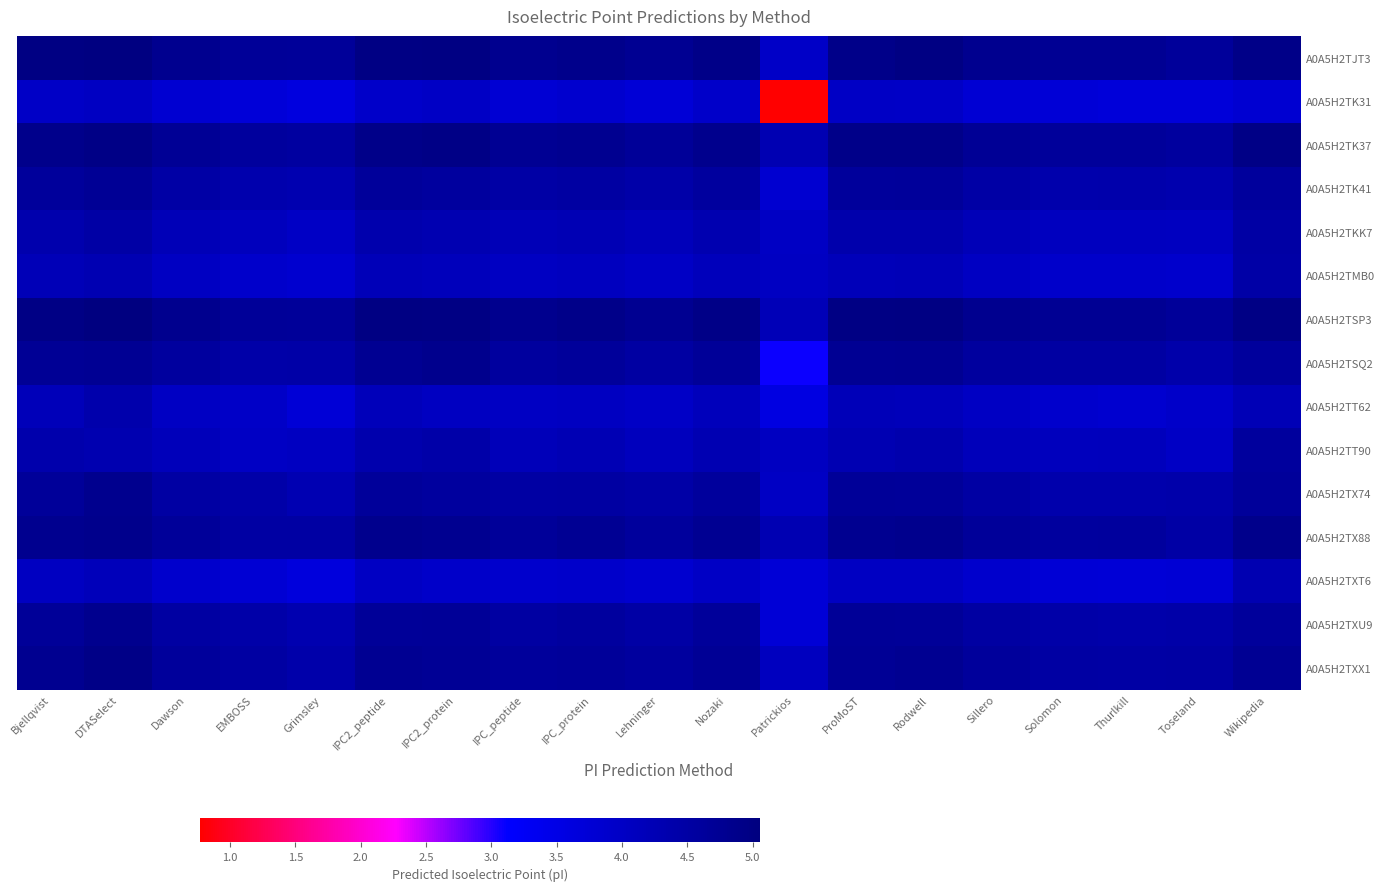

Reading left to right, what are all the values shown in this chart?

A0A5H2TJT3: Bjellqvist=5.0	DTASelect=5.0	Dawson=4.8	EMBOSS=4.7	Grimsley=4.7	IPC2_peptide=5.0	IPC2_protein=5.0	IPC_peptide=4.8	IPC_protein=4.9	Lehninger=4.8	Nozaki=4.9	Patrickios=4.0	ProMoST=4.9	Rodwell=5.0	Sillero=4.8	Solomon=4.7	Thurlkill=4.7	Toseland=4.6	Wikipedia=4.9
A0A5H2TK31: Bjellqvist=4.0	DTASelect=4.0	Dawson=3.8	EMBOSS=3.7	Grimsley=3.6	IPC2_peptide=3.9	IPC2_protein=4.0	IPC_peptide=3.8	IPC_protein=3.9	Lehninger=3.7	Nozaki=3.9	Patrickios=0.8	ProMoST=4.0	Rodwell=4.0	Sillero=3.8	Solomon=3.7	Thurlkill=3.7	Toseland=3.7	Wikipedia=3.8
A0A5H2TK37: Bjellqvist=4.9	DTASelect=5.0	Dawson=4.7	EMBOSS=4.6	Grimsley=4.6	IPC2_peptide=4.9	IPC2_protein=5.0	IPC_peptide=4.7	IPC_protein=4.8	Lehninger=4.7	Nozaki=4.8	Patrickios=4.3	ProMoST=4.9	Rodwell=4.9	Sillero=4.7	Solomon=4.6	Thurlkill=4.6	Toseland=4.6	Wikipedia=4.9
A0A5H2TK41: Bjellqvist=4.6	DTASelect=4.7	Dawson=4.5	EMBOSS=4.4	Grimsley=4.3	IPC2_peptide=4.6	IPC2_protein=4.6	IPC_peptide=4.5	IPC_protein=4.5	Lehninger=4.4	Nozaki=4.6	Patrickios=3.8	ProMoST=4.6	Rodwell=4.6	Sillero=4.5	Solomon=4.4	Thurlkill=4.4	Toseland=4.3	Wikipedia=4.6
A0A5H2TKK7: Bjellqvist=4.4	DTASelect=4.5	Dawson=4.2	EMBOSS=4.1	Grimsley=4.0	IPC2_peptide=4.4	IPC2_protein=4.3	IPC_peptide=4.2	IPC_protein=4.3	Lehninger=4.2	Nozaki=4.3	Patrickios=4.0	ProMoST=4.4	Rodwell=4.4	Sillero=4.2	Solomon=4.1	Thurlkill=4.1	Toseland=4.1	Wikipedia=4.5
A0A5H2TMB0: Bjellqvist=4.2	DTASelect=4.3	Dawson=4.0	EMBOSS=3.9	Grimsley=3.8	IPC2_peptide=4.2	IPC2_protein=4.1	IPC_peptide=4.0	IPC_protein=4.1	Lehninger=4.0	Nozaki=4.1	Patrickios=4.0	ProMoST=4.2	Rodwell=4.2	Sillero=4.0	Solomon=3.9	Thurlkill=3.9	Toseland=3.9	Wikipedia=4.5
A0A5H2TSP3: Bjellqvist=5.0	DTASelect=5.1	Dawson=4.8	EMBOSS=4.7	Grimsley=4.7	IPC2_peptide=5.0	IPC2_protein=5.0	IPC_peptide=4.8	IPC_protein=4.9	Lehninger=4.8	Nozaki=4.9	Patrickios=4.2	ProMoST=5.0	Rodwell=5.0	Sillero=4.8	Solomon=4.7	Thurlkill=4.7	Toseland=4.7	Wikipedia=5.0
A0A5H2TSQ2: Bjellqvist=4.7	DTASelect=4.7	Dawson=4.6	EMBOSS=4.4	Grimsley=4.4	IPC2_peptide=4.8	IPC2_protein=4.8	IPC_peptide=4.6	IPC_protein=4.6	Lehninger=4.5	Nozaki=4.7	Patrickios=3.1	ProMoST=4.7	Rodwell=4.8	Sillero=4.6	Solomon=4.5	Thurlkill=4.5	Toseland=4.4	Wikipedia=4.6
A0A5H2TT62: Bjellqvist=4.2	DTASelect=4.4	Dawson=4.0	EMBOSS=4.0	Grimsley=3.7	IPC2_peptide=4.2	IPC2_protein=4.0	IPC_peptide=4.0	IPC_protein=4.0	Lehninger=4.0	Nozaki=4.1	Patrickios=3.6	ProMoST=4.2	Rodwell=4.2	Sillero=4.0	Solomon=3.9	Thurlkill=3.8	Toseland=3.9	Wikipedia=4.2
A0A5H2TT90: Bjellqvist=4.4	DTASelect=4.3	Dawson=4.2	EMBOSS=4.0	Grimsley=4.0	IPC2_peptide=4.4	IPC2_protein=4.4	IPC_peptide=4.2	IPC_protein=4.3	Lehninger=4.1	Nozaki=4.3	Patrickios=4.1	ProMoST=4.3	Rodwell=4.4	Sillero=4.2	Solomon=4.1	Thurlkill=4.1	Toseland=4.0	Wikipedia=4.6
A0A5H2TX74: Bjellqvist=4.7	DTASelect=4.8	Dawson=4.5	EMBOSS=4.4	Grimsley=4.3	IPC2_peptide=4.6	IPC2_protein=4.6	IPC_peptide=4.5	IPC_protein=4.5	Lehninger=4.5	Nozaki=4.6	Patrickios=4.0	ProMoST=4.7	Rodwell=4.7	Sillero=4.5	Solomon=4.4	Thurlkill=4.4	Toseland=4.4	Wikipedia=4.6
A0A5H2TX88: Bjellqvist=4.8	DTASelect=4.9	Dawson=4.7	EMBOSS=4.5	Grimsley=4.5	IPC2_peptide=4.8	IPC2_protein=4.8	IPC_peptide=4.7	IPC_protein=4.7	Lehninger=4.6	Nozaki=4.8	Patrickios=4.3	ProMoST=4.8	Rodwell=4.8	Sillero=4.7	Solomon=4.6	Thurlkill=4.6	Toseland=4.5	Wikipedia=4.9
A0A5H2TXT6: Bjellqvist=4.0	DTASelect=4.2	Dawson=3.9	EMBOSS=3.8	Grimsley=3.6	IPC2_peptide=4.0	IPC2_protein=3.9	IPC_peptide=3.9	IPC_protein=3.9	Lehninger=3.8	Nozaki=4.0	Patrickios=3.7	ProMoST=4.0	Rodwell=4.0	Sillero=3.9	Solomon=3.8	Thurlkill=3.7	Toseland=3.8	Wikipedia=4.3
A0A5H2TXU9: Bjellqvist=4.7	DTASelect=4.8	Dawson=4.5	EMBOSS=4.4	Grimsley=4.3	IPC2_peptide=4.7	IPC2_protein=4.7	IPC_peptide=4.5	IPC_protein=4.6	Lehninger=4.5	Nozaki=4.6	Patrickios=3.7	ProMoST=4.7	Rodwell=4.7	Sillero=4.5	Solomon=4.4	Thurlkill=4.4	Toseland=4.4	Wikipedia=4.6
A0A5H2TXX1: Bjellqvist=4.8	DTASelect=4.9	Dawson=4.6	EMBOSS=4.5	Grimsley=4.4	IPC2_peptide=4.8	IPC2_protein=4.7	IPC_peptide=4.6	IPC_protein=4.7	Lehninger=4.6	Nozaki=4.7	Patrickios=4.1	ProMoST=4.7	Rodwell=4.8	Sillero=4.6	Solomon=4.5	Thurlkill=4.5	Toseland=4.5	Wikipedia=4.8